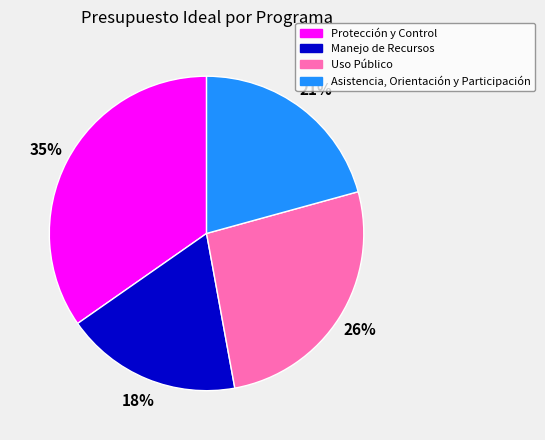

Count the number of slices in the pie.

4